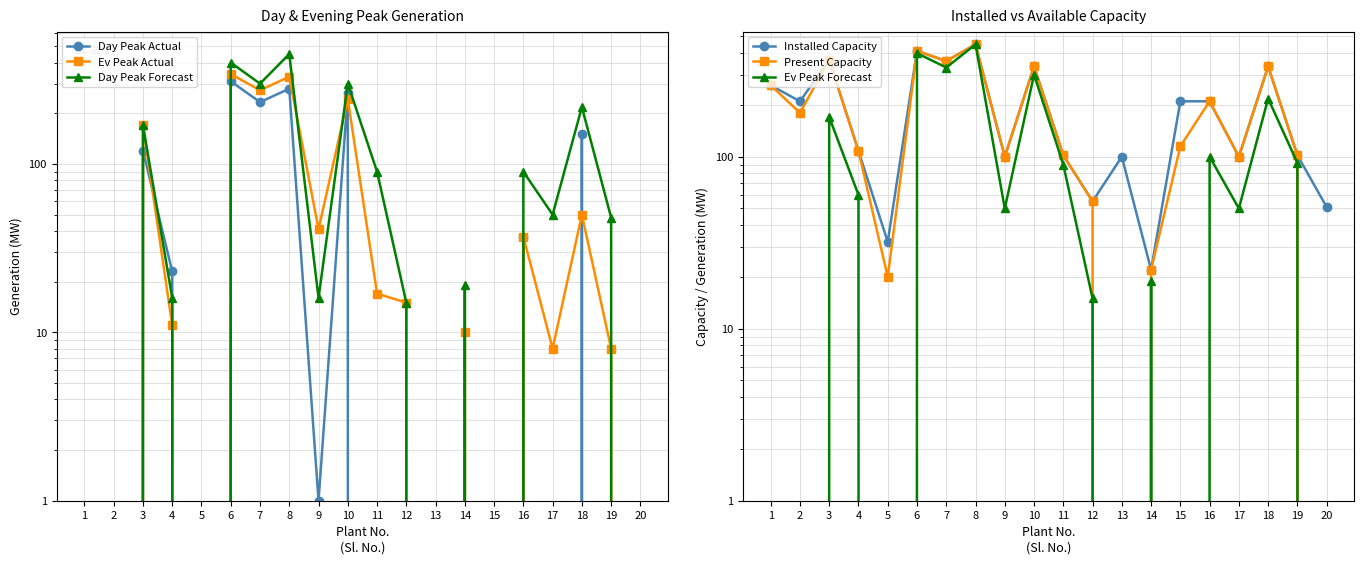

True or false: Installed Capacity and Day Peak Actual cross at least once.

False